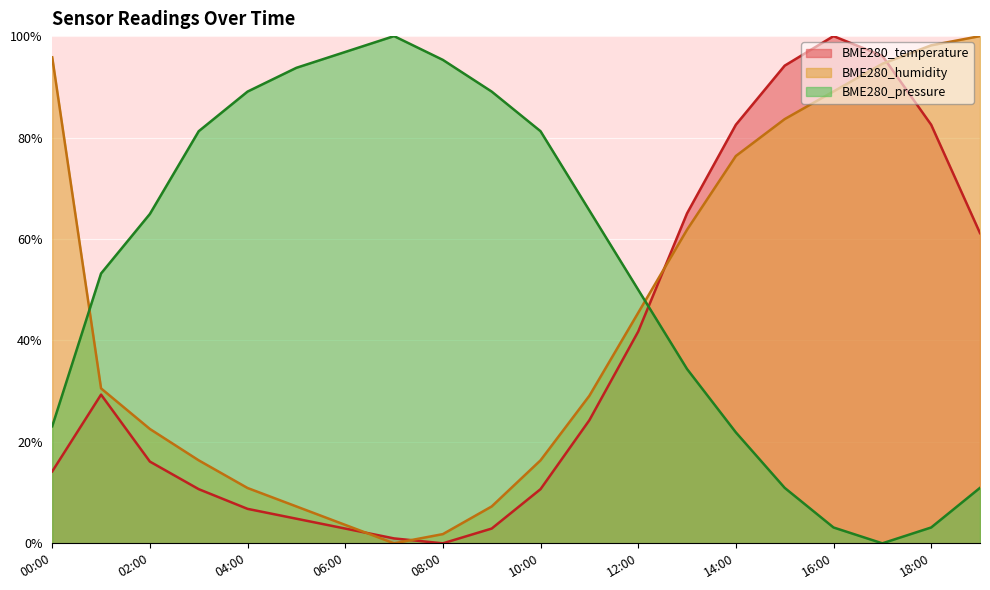

At which category does BME280_temperature reach its first local peak?

01:00